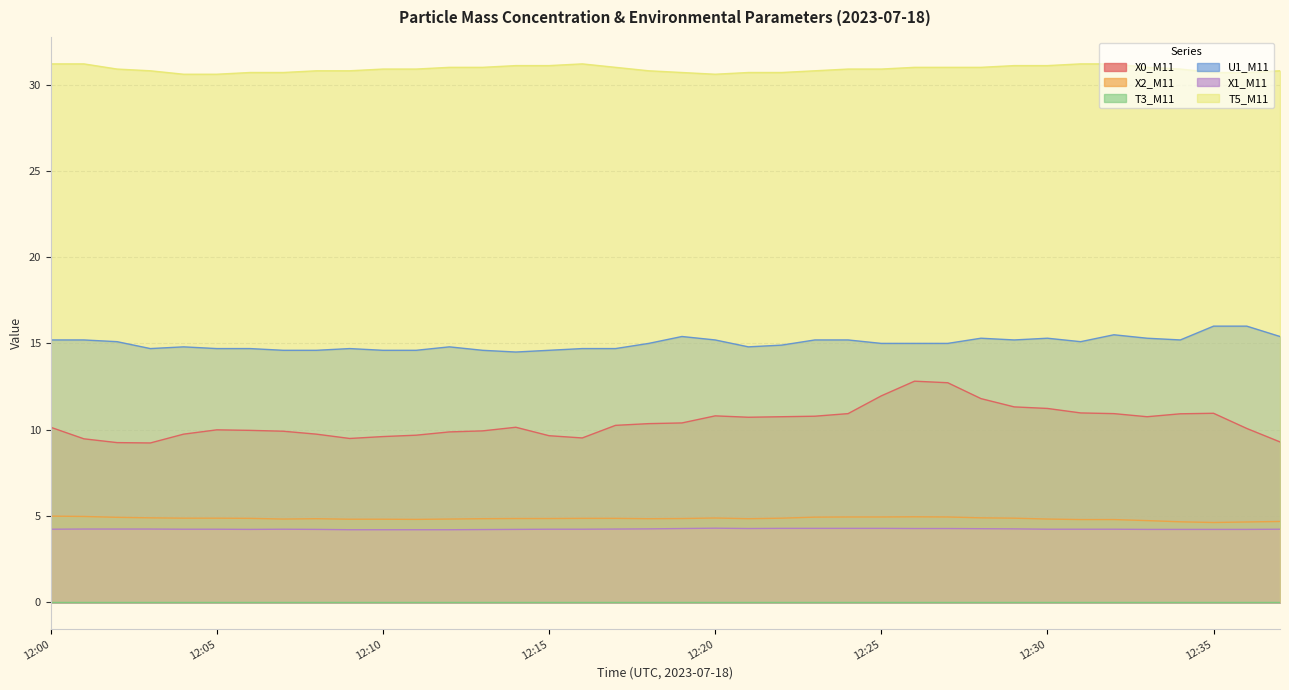

What is the maximum value shown in the chart?

31.2